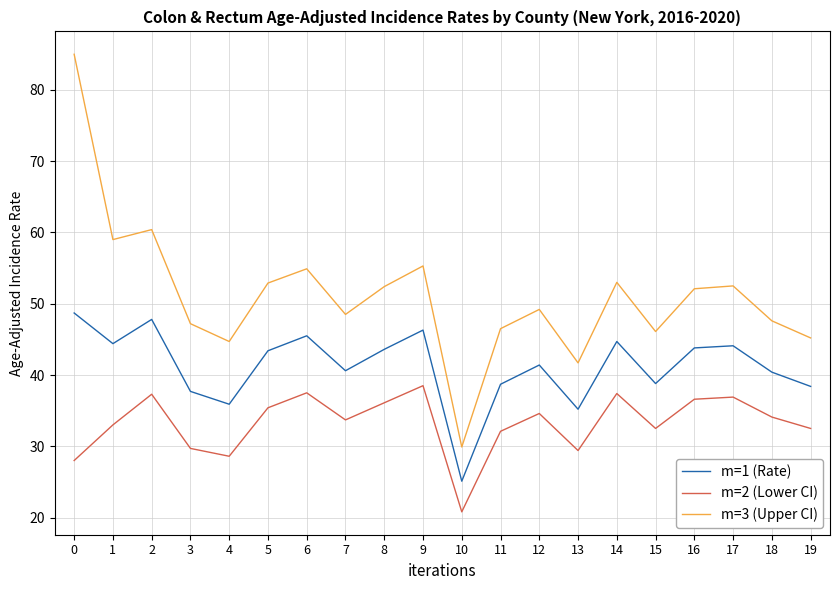

Which category has the lowest value across all series?

10